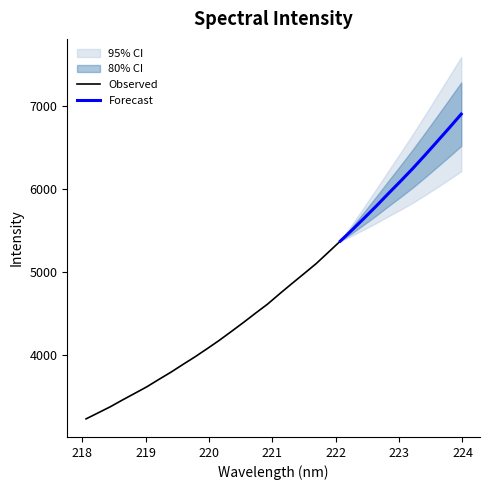

What is the ratio of the value at 220.1623 to the value at 222.4538?

0.7